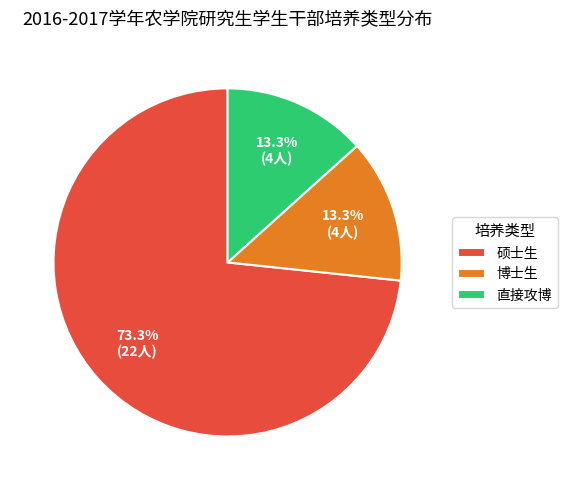

To the nearest percent, what is the average slice percentage?

33%